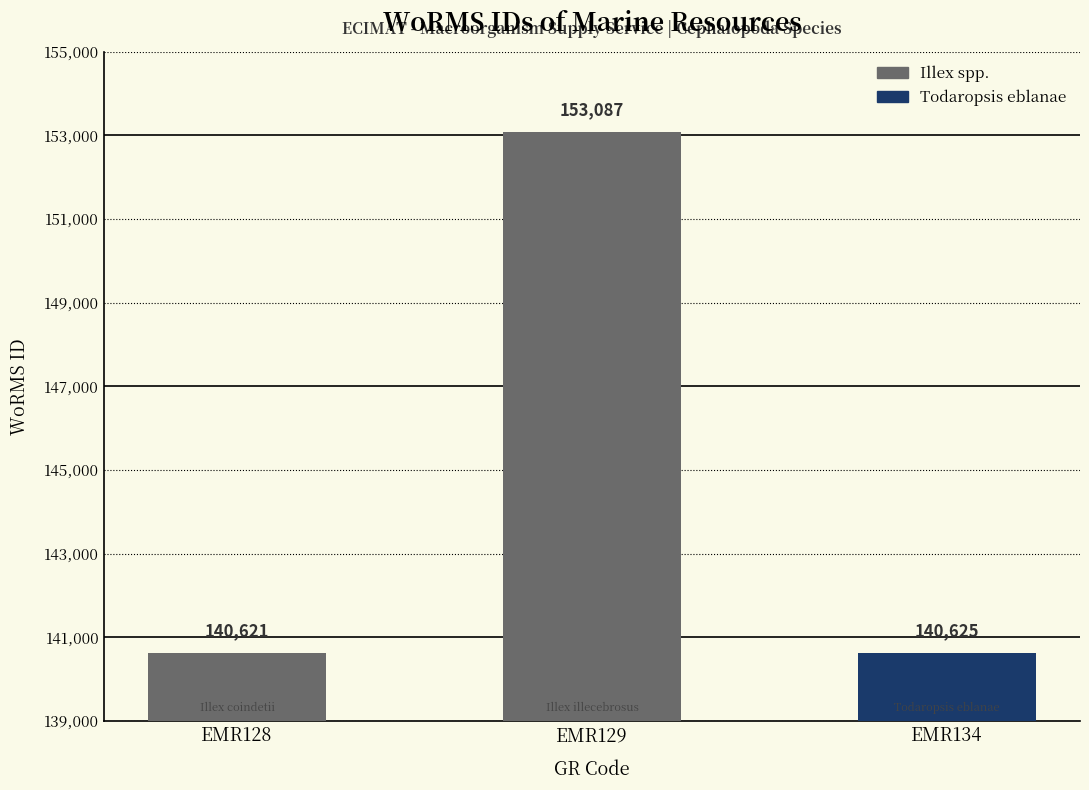

What is the minimum value shown in the chart?

140621